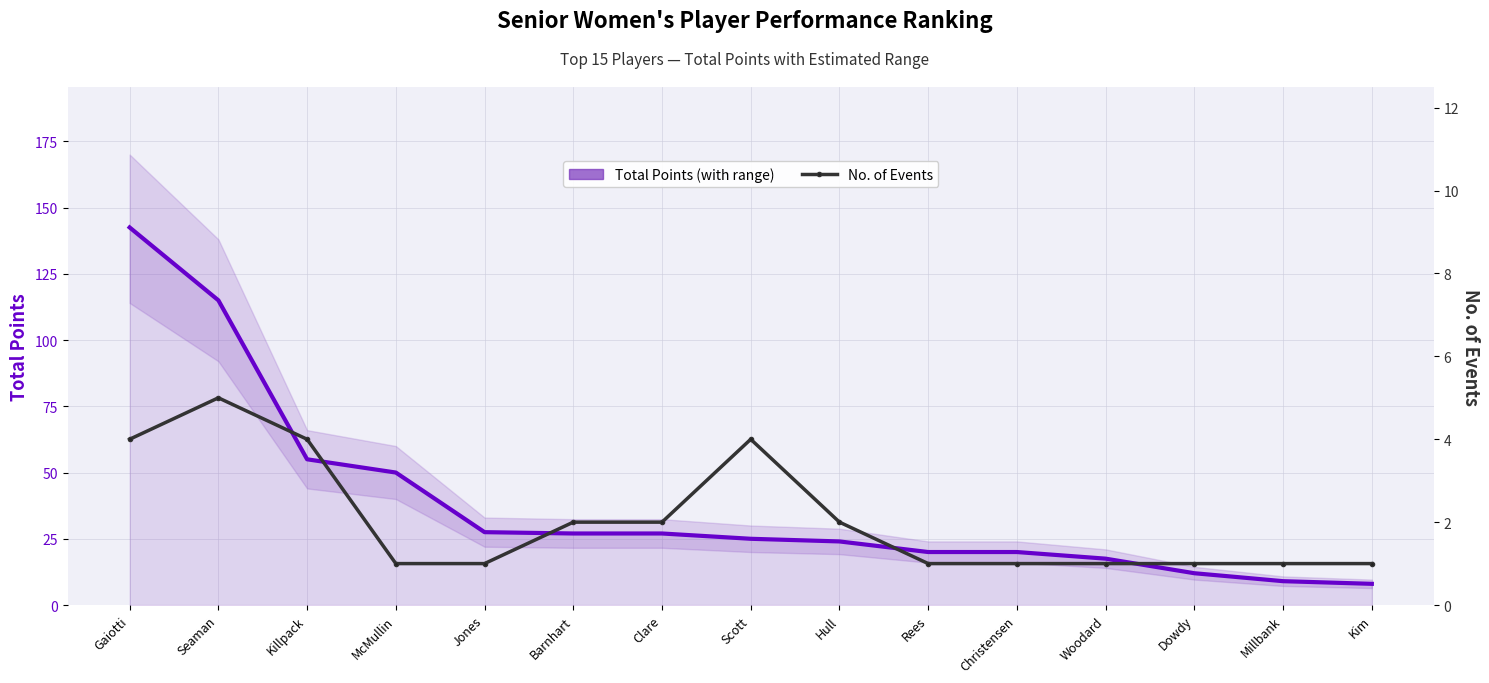

True or false: Total Points has more than 2 interior local peaks.

False